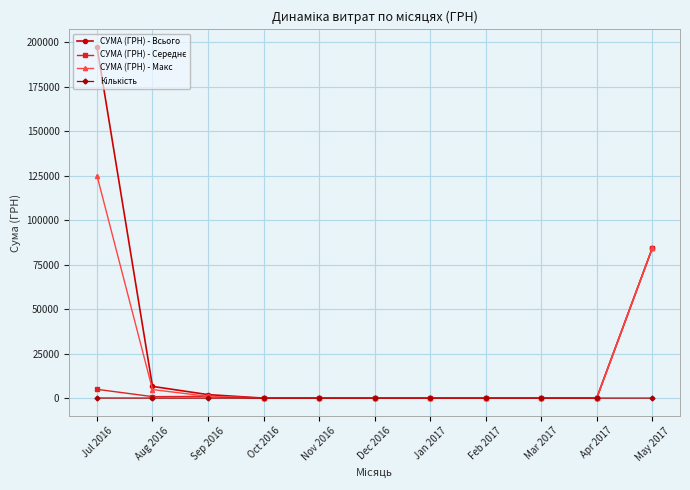

The value of СУМА (ГРН) - Всього at Jul 2016 is 197484.7. True or false?

True